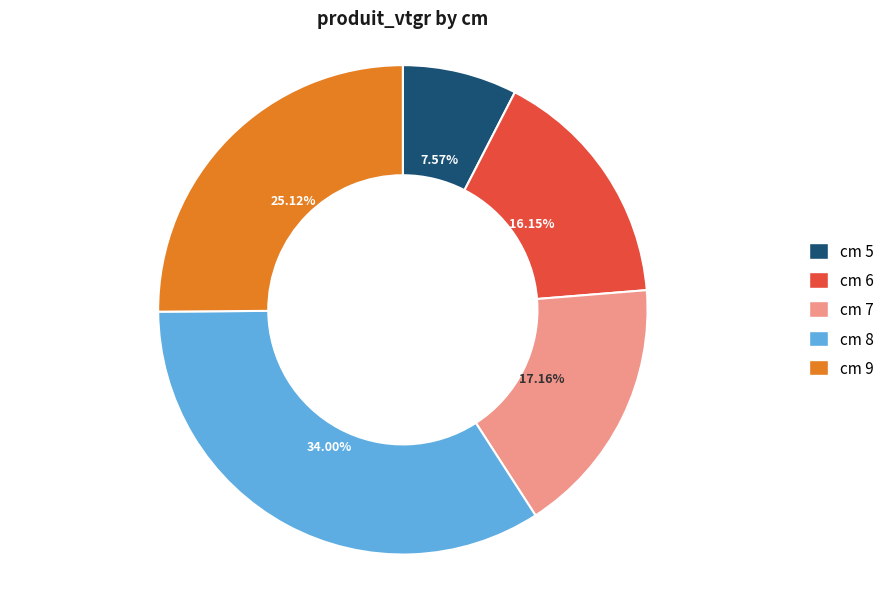

Rank the categories by value from highest to lowest.

cm 8, cm 9, cm 7, cm 6, cm 5